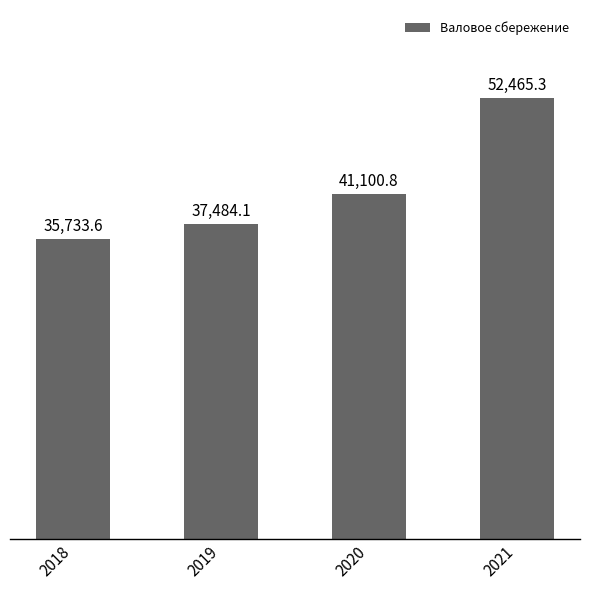

Which category has the highest value across all series?

2021